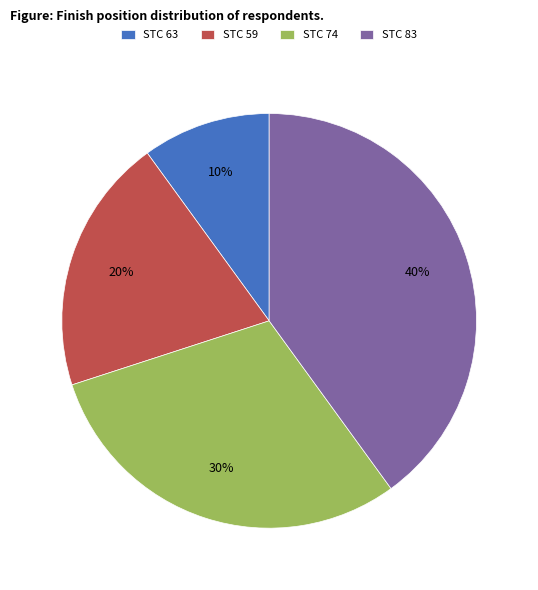

How many slices are in this pie chart?

4